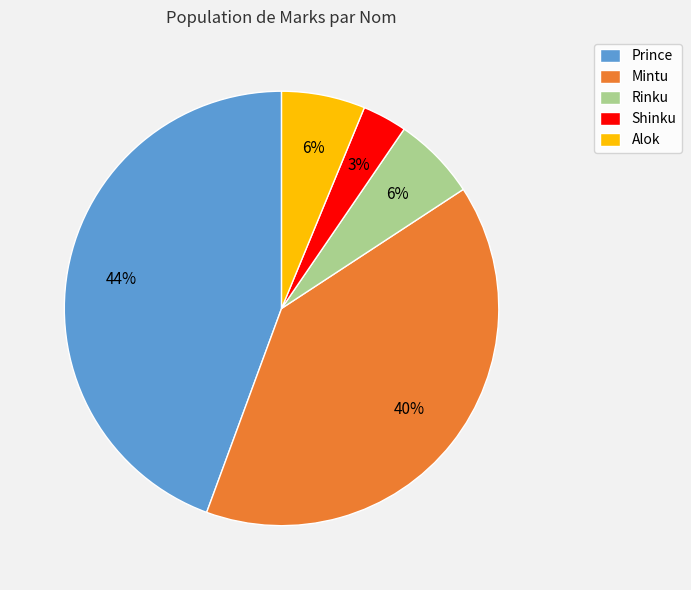

Is Prince the majority of the pie?

No